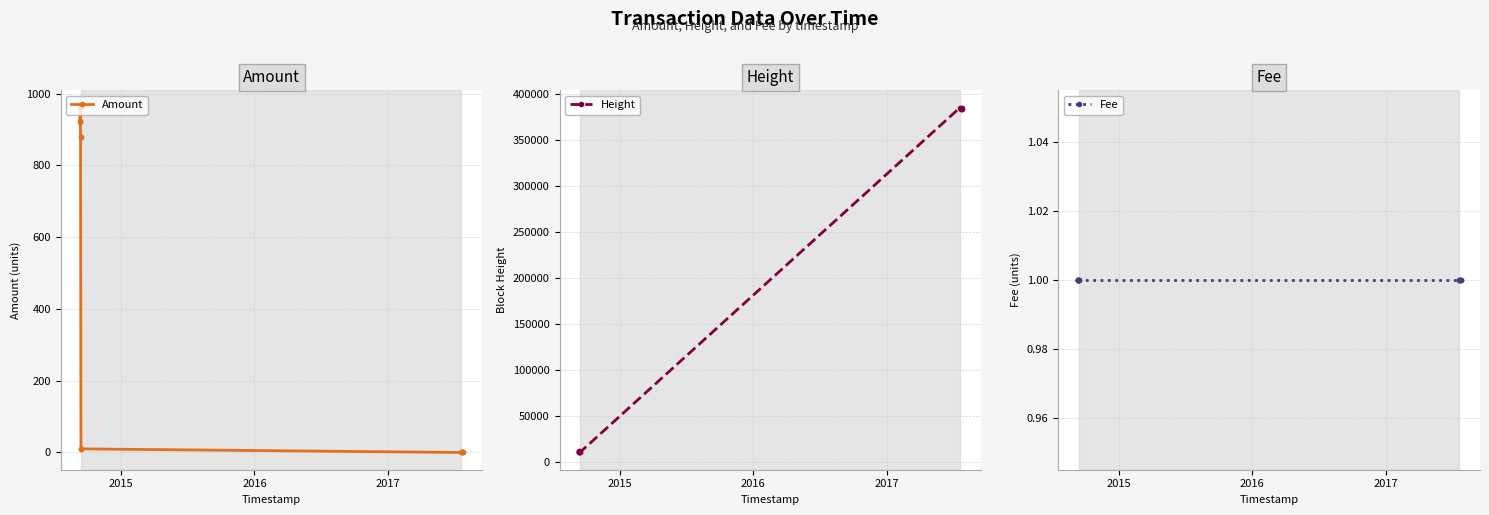

What is the maximum value for Amount?

961